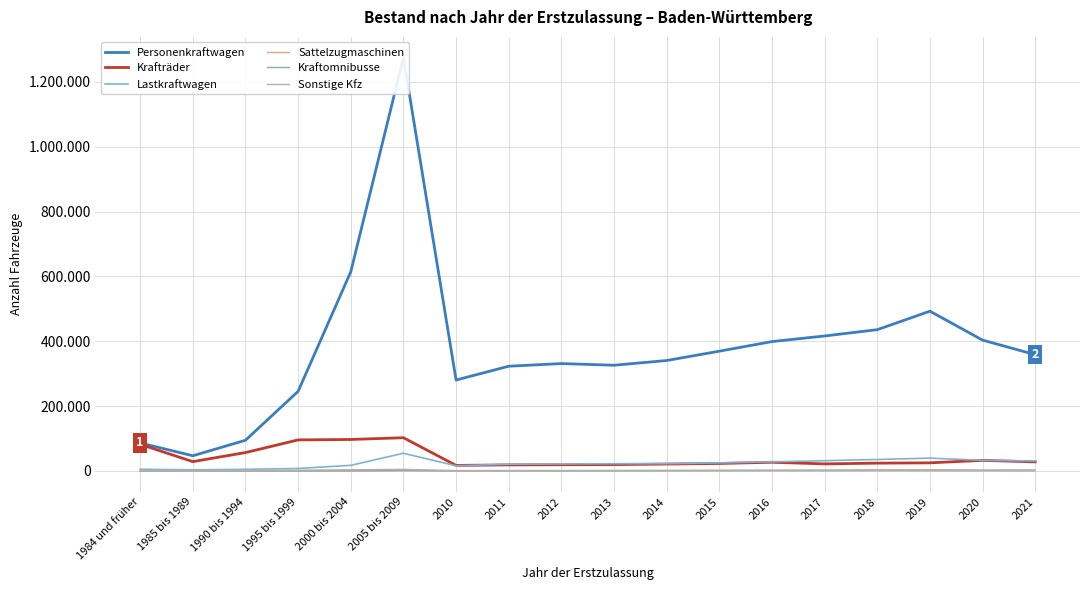

True or false: Sattelzugmaschinen and Sonstige Kfz intersect in this chart.

True